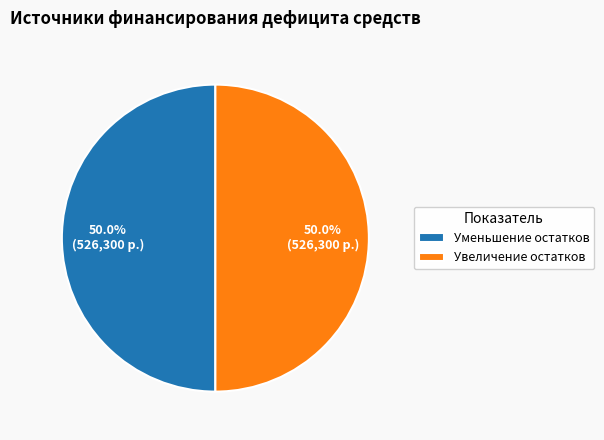

To the nearest percent, what is the average slice percentage?

50%